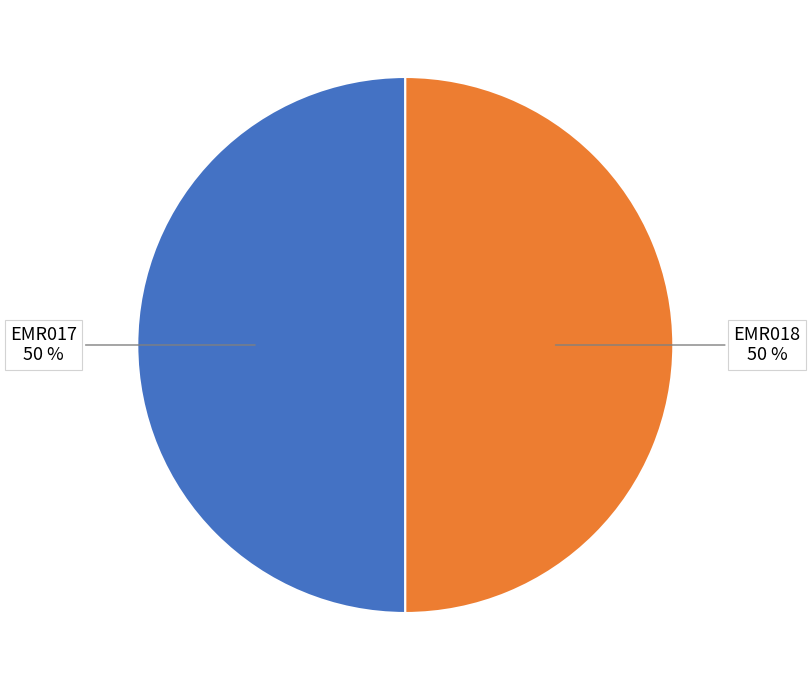

To the nearest percent, what is the average slice percentage?

50%